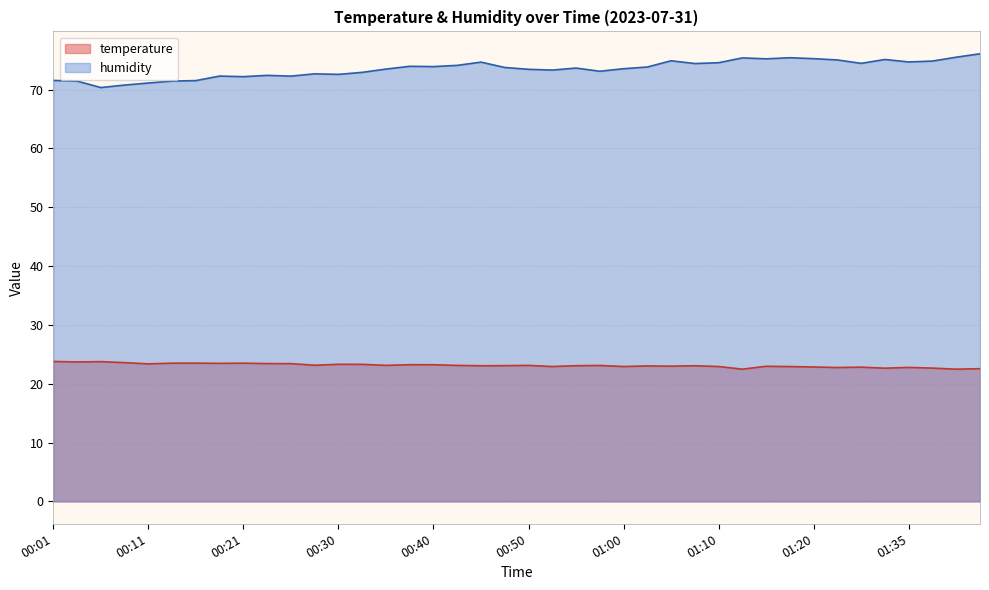

Reading left to right, what are all the values shown in this chart?

temperature: 00:01=23.8	00:04=23.7	00:06=23.8	00:09=23.6	00:11=23.4	00:13=23.5	00:16=23.5	00:18=23.5	00:21=23.5	00:23=23.4	00:26=23.4	00:28=23.1	00:30=23.3	00:33=23.3	00:35=23.1	00:38=23.2	00:40=23.2	00:43=23.1	00:45=23.1	00:47=23.1	00:50=23.1	00:52=22.9	00:55=23.1	00:57=23.1	01:00=22.9	01:02=23.0	01:04=23.0	01:07=23.1	01:10=22.9	01:12=22.5	01:15=23.0	01:17=22.9	01:20=22.9	01:28=22.8	01:30=22.8	01:33=22.6	01:35=22.8	01:38=22.7	01:40=22.5	01:42=22.6
humidity: 00:01=71.6	00:04=71.5	00:06=70.4	00:09=70.8	00:11=71.1	00:13=71.5	00:16=71.5	00:18=72.3	00:21=72.2	00:23=72.4	00:26=72.3	00:28=72.7	00:30=72.6	00:33=72.9	00:35=73.5	00:38=74.0	00:40=73.9	00:43=74.1	00:45=74.7	00:47=73.8	00:50=73.5	00:52=73.3	00:55=73.7	00:57=73.1	01:00=73.6	01:02=73.8	01:04=74.9	01:07=74.4	01:10=74.6	01:12=75.4	01:15=75.2	01:17=75.4	01:20=75.3	01:28=75.0	01:30=74.5	01:33=75.1	01:35=74.7	01:38=74.9	01:40=75.5	01:42=76.1